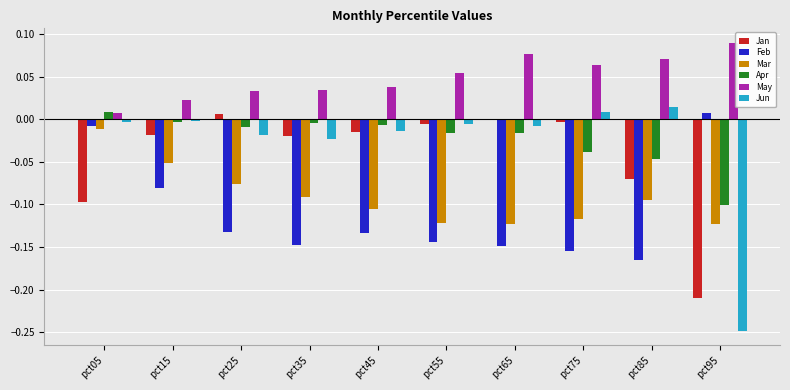

Which series changed the most between pct25 and pct45?

Mar